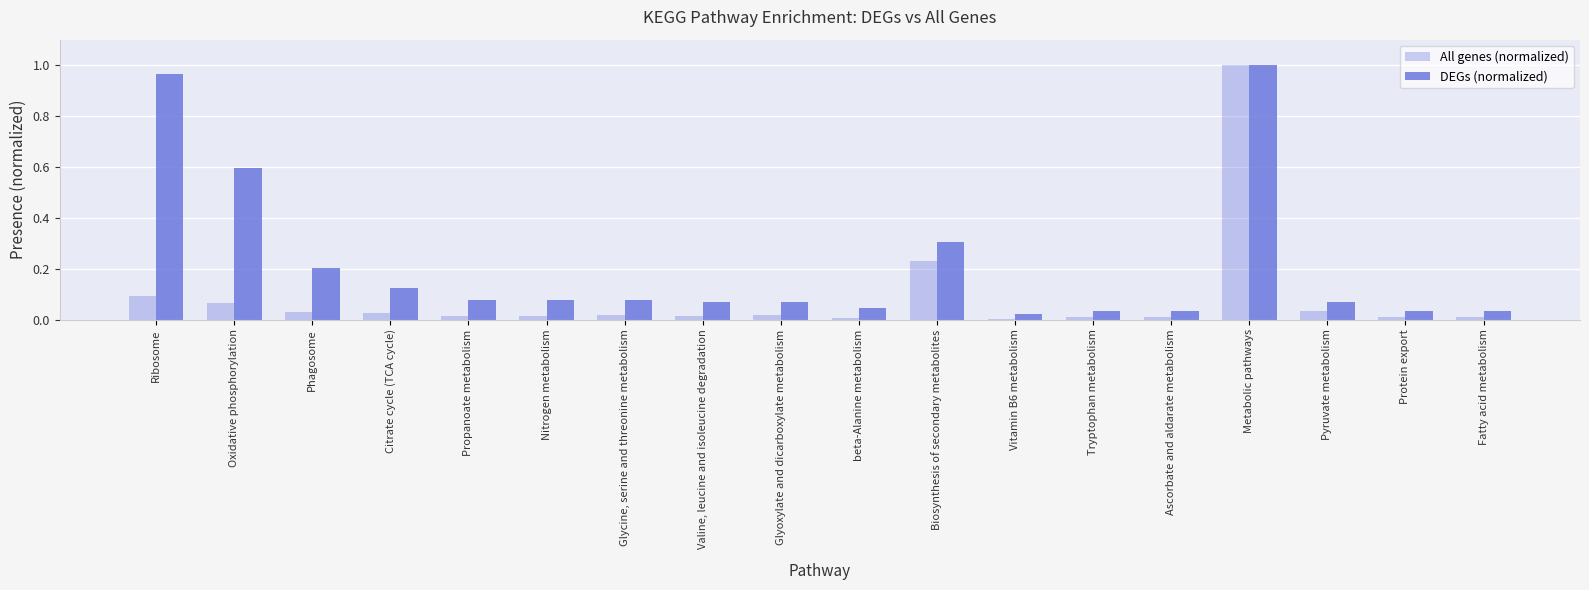

Reading right to left, list all the values displayed in this chart.

All genes (normalized): Fatty acid metabolism=0.0	Protein export=0.0	Pyruvate metabolism=0.0	Metabolic pathways=1.0	Ascorbate and aldarate metabolism=0.0	Tryptophan metabolism=0.0	Vitamin B6 metabolism=0.0	Biosynthesis of secondary metabolites=0.2	beta-Alanine metabolism=0.0	Glyoxylate and dicarboxylate metabolism=0.0	Valine, leucine and isoleucine degradation=0.0	Glycine, serine and threonine metabolism=0.0	Nitrogen metabolism=0.0	Propanoate metabolism=0.0	Citrate cycle (TCA cycle)=0.0	Phagosome=0.0	Oxidative phosphorylation=0.1	Ribosome=0.1
DEGs (normalized): Fatty acid metabolism=0.0	Protein export=0.0	Pyruvate metabolism=0.1	Metabolic pathways=1.0	Ascorbate and aldarate metabolism=0.0	Tryptophan metabolism=0.0	Vitamin B6 metabolism=0.0	Biosynthesis of secondary metabolites=0.3	beta-Alanine metabolism=0.0	Glyoxylate and dicarboxylate metabolism=0.1	Valine, leucine and isoleucine degradation=0.1	Glycine, serine and threonine metabolism=0.1	Nitrogen metabolism=0.1	Propanoate metabolism=0.1	Citrate cycle (TCA cycle)=0.1	Phagosome=0.2	Oxidative phosphorylation=0.6	Ribosome=1.0